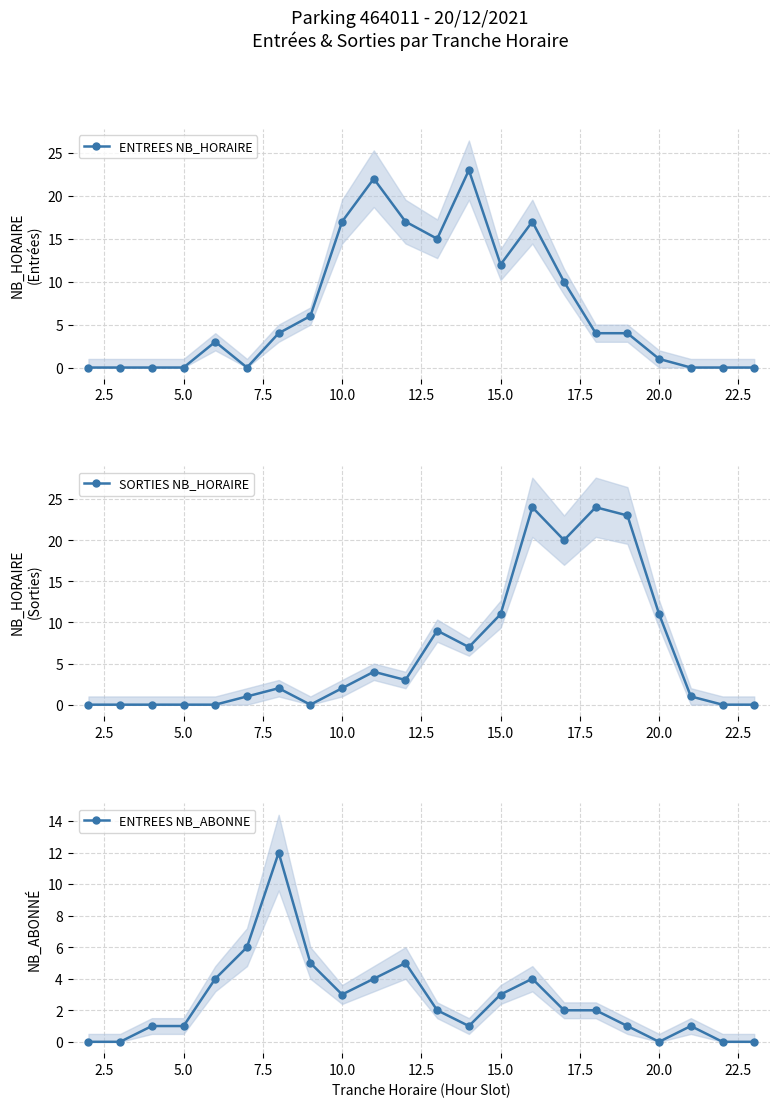

True or false: SORTIES NB_HORAIRE has more than 0 interior local peaks.

True